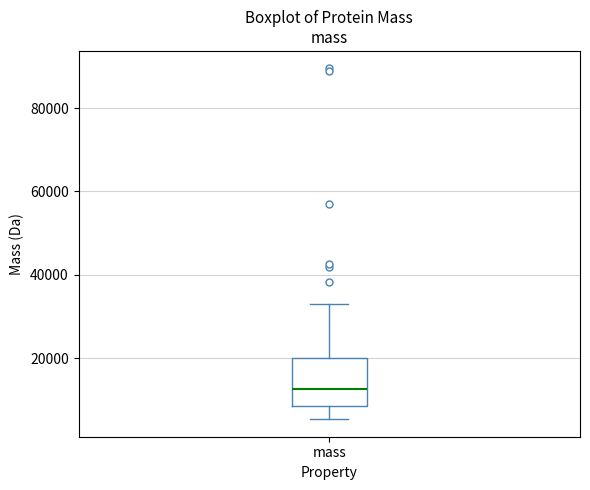

Where does the median line of the box for mass sit on the y-axis? The values are not printed on the chart, so give them approximately, as read against the axis.

12000